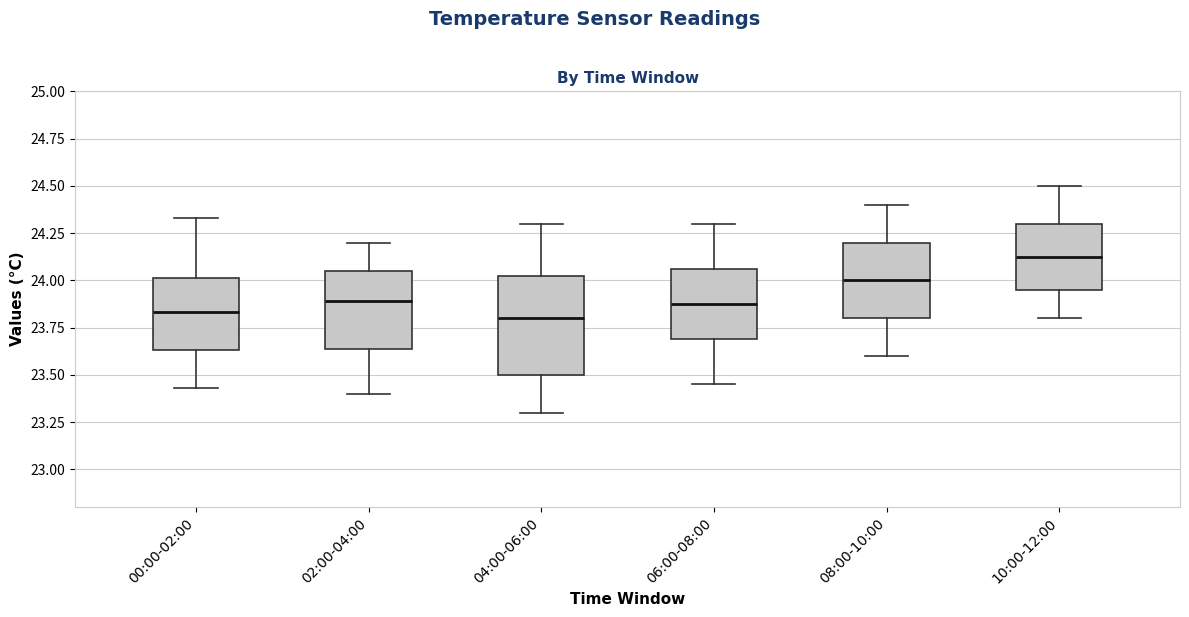

Which box is the tallest, from its lower edge to its upper edge?

04:00-06:00